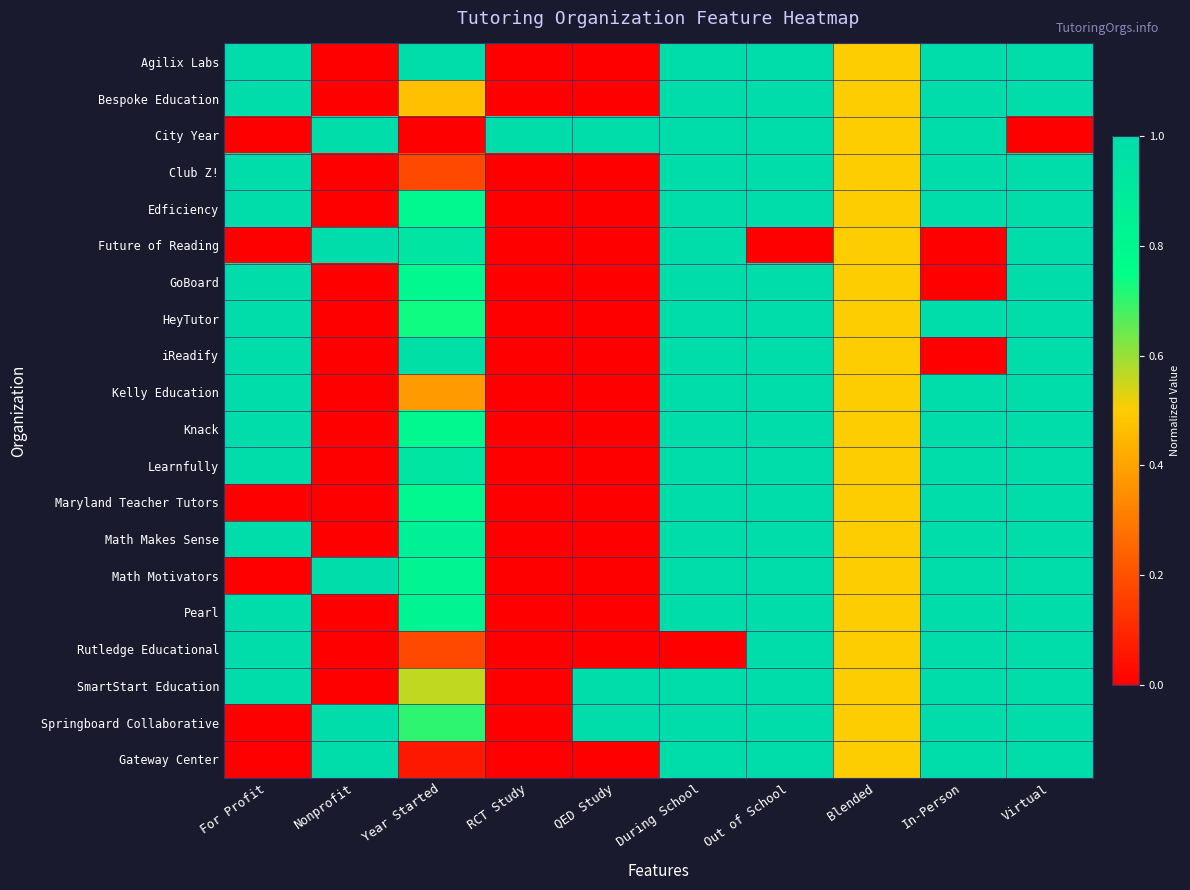

Which series changed the most between Nonprofit and Virtual?

Agilix Labs